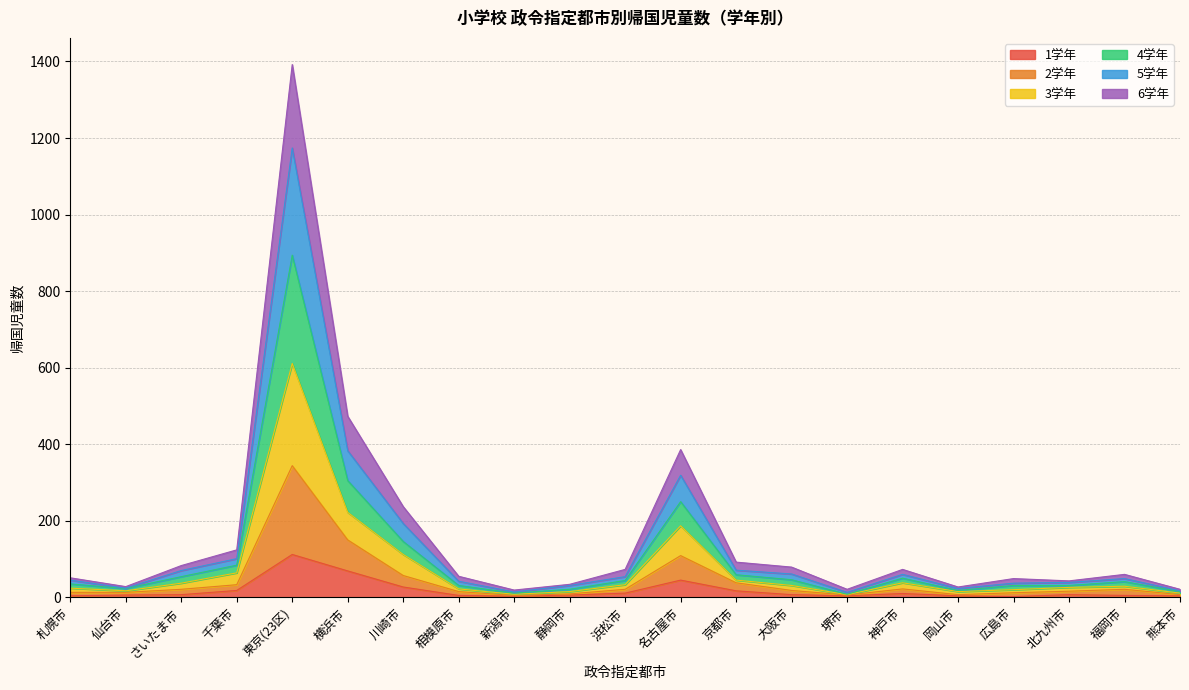

How many lines are shown in the chart?

6